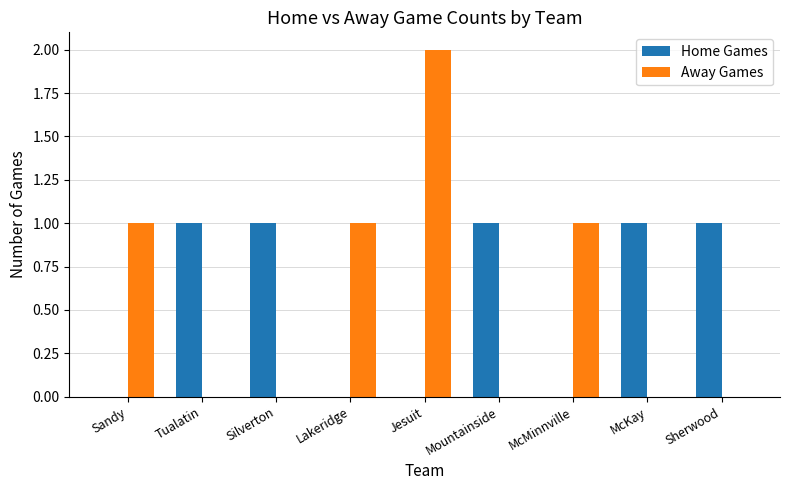

What is the sum of all Away Games values?

5